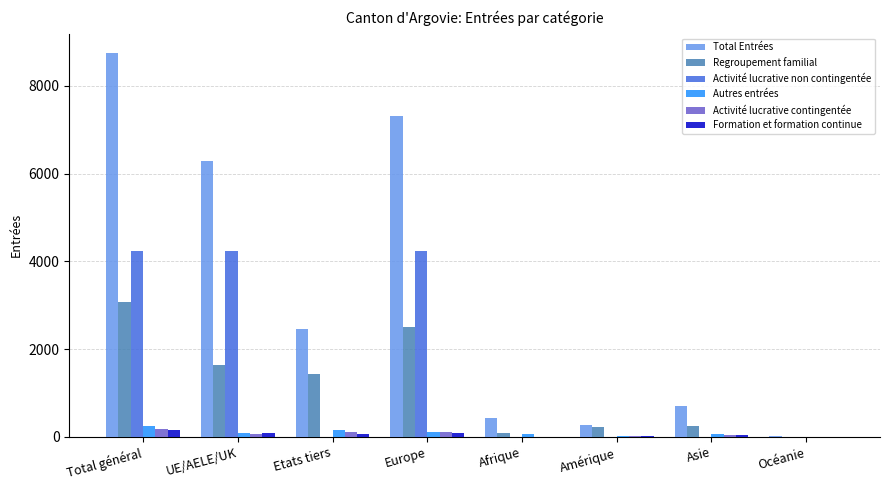

At which category is the sum across all series the highest?

Total général